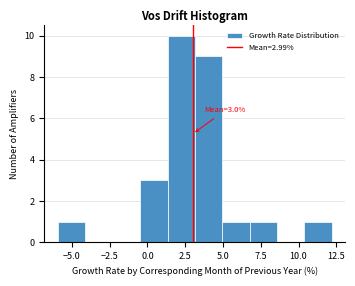

Around what value on the x-axis is the tallest bar? Give the approximate position of its centre, as read against the axis.

2.0